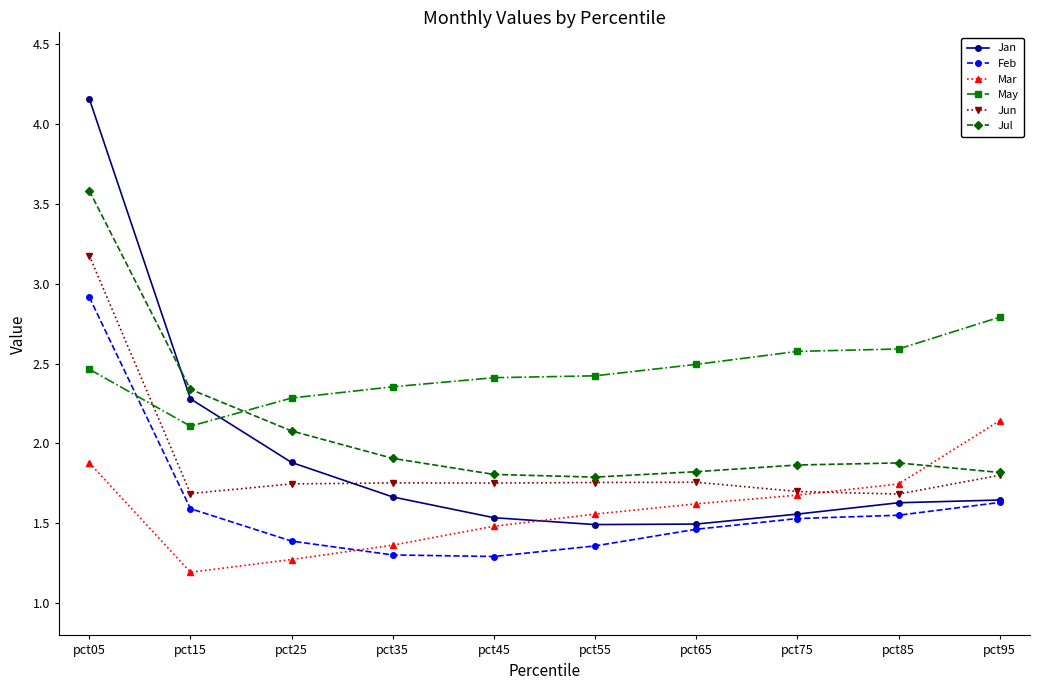

Which series has the widest spread of values?

Jan